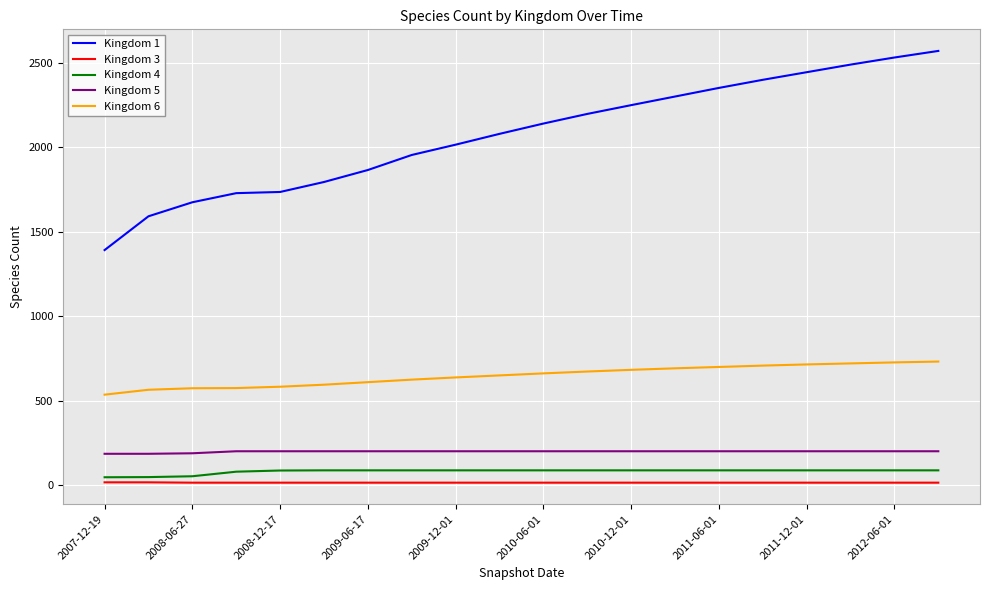

True or false: Kingdom 3 and Kingdom 1 intersect in this chart.

False